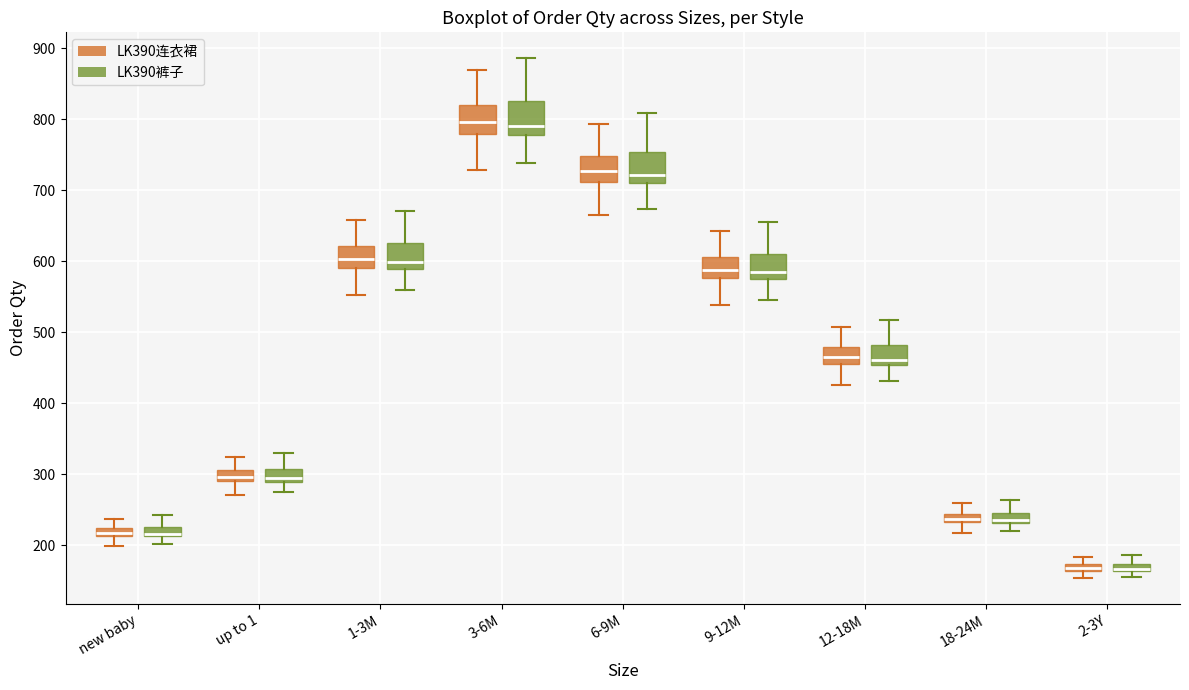

Where does the upper whisker of the box for 9-12M (LK390裤子) end on the y-axis? The values are not printed on the chart, so give them approximately, as read against the axis.

650